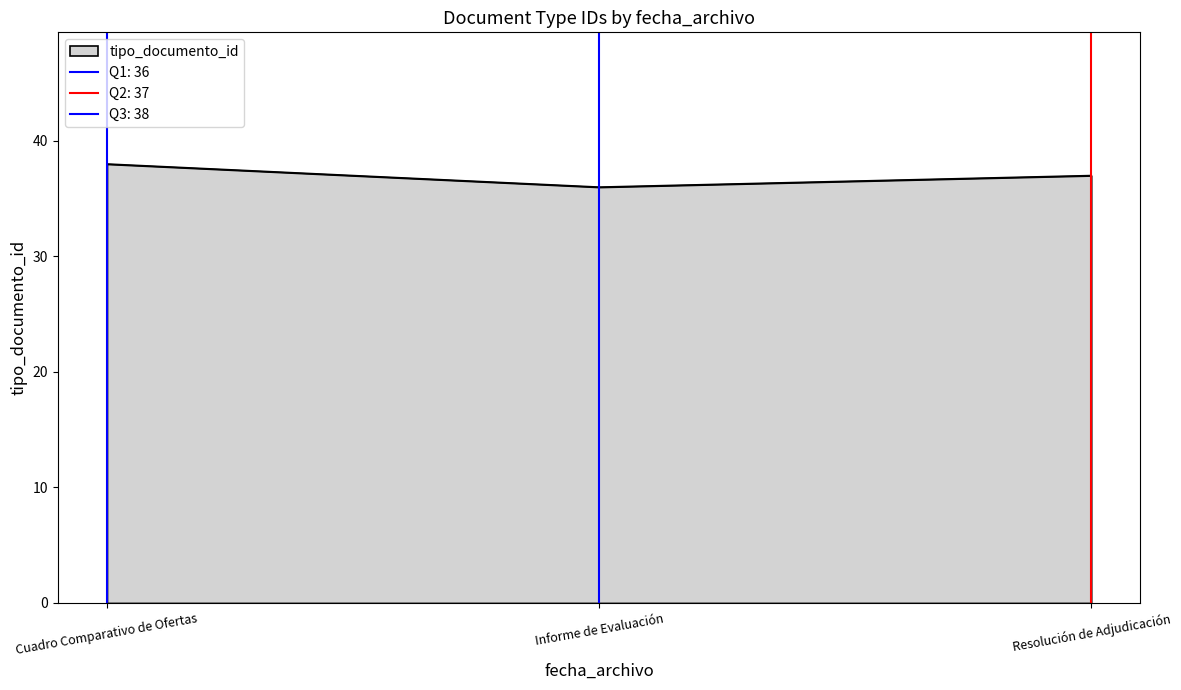

What is the sum of all values?

111